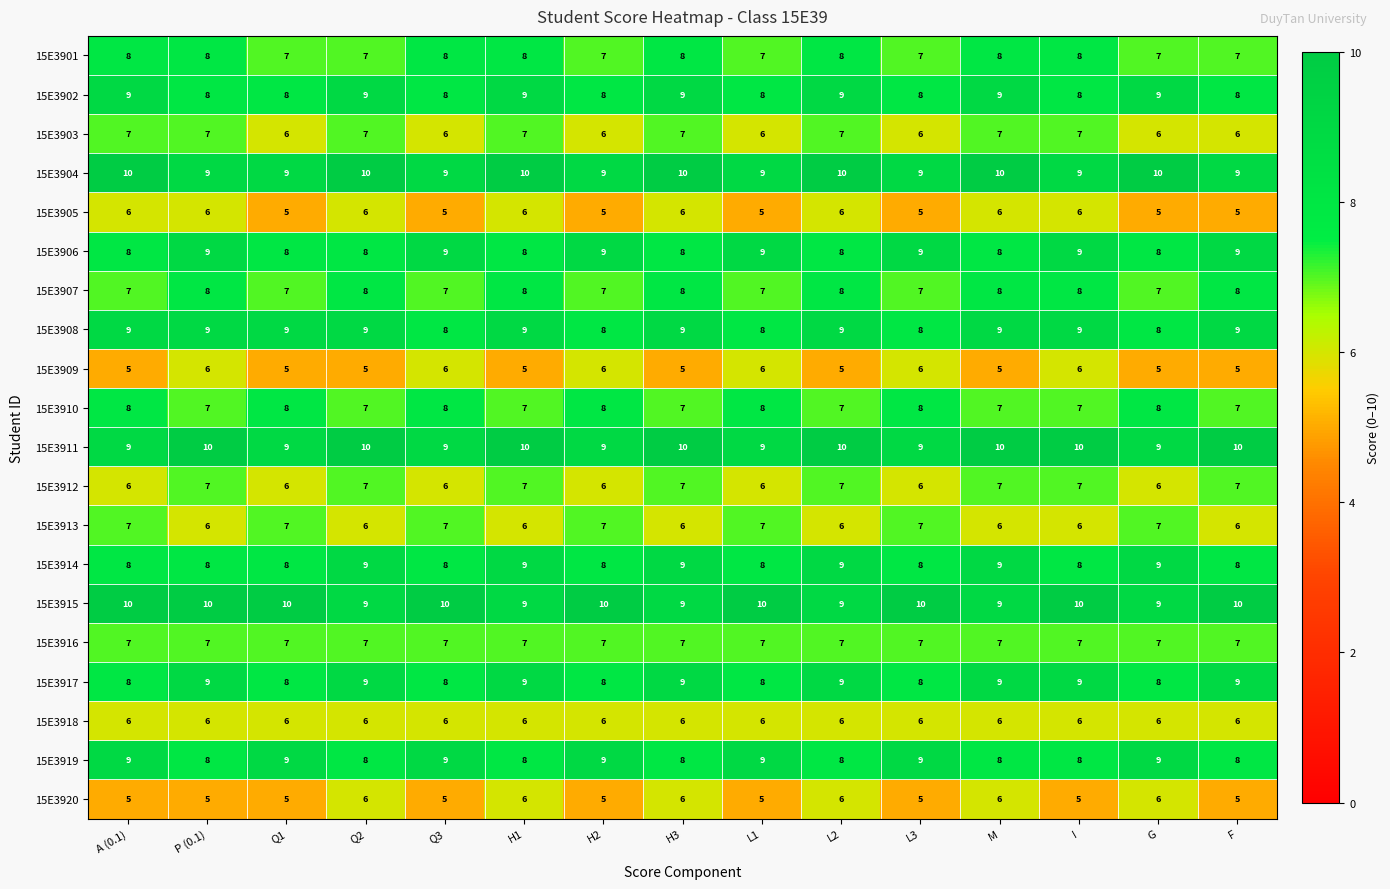

How many distinct data groups are displayed?

20